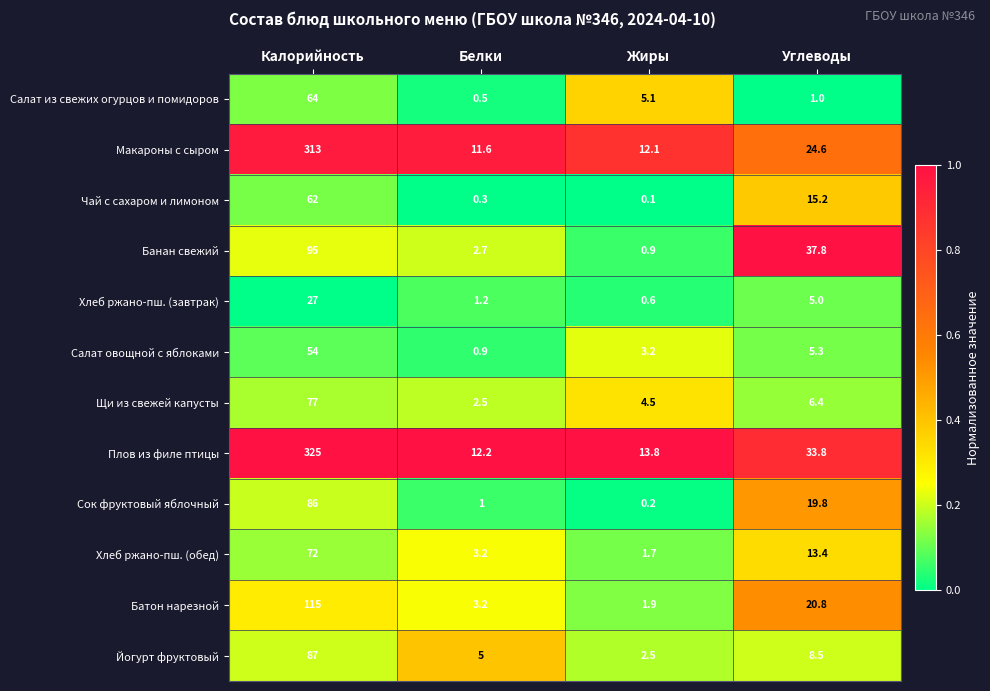

At how many categories does at least one series exceed 0?

4